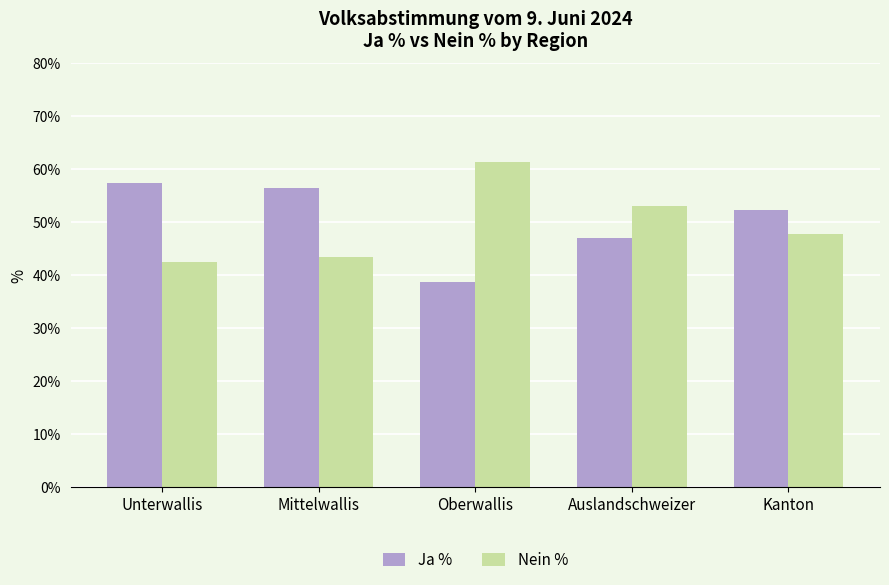

True or false: Nein % has a value of 68.6 at Unterwallis.

False